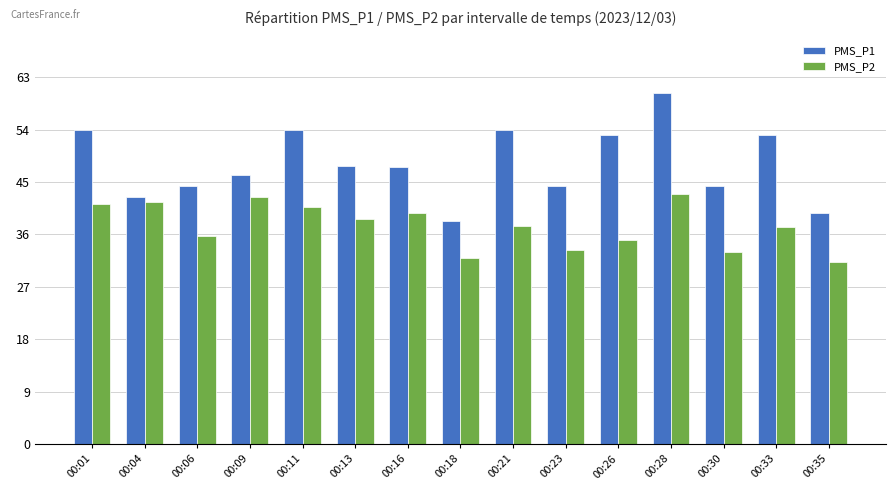

Which series has the largest range (max minus min)?

PMS_P1